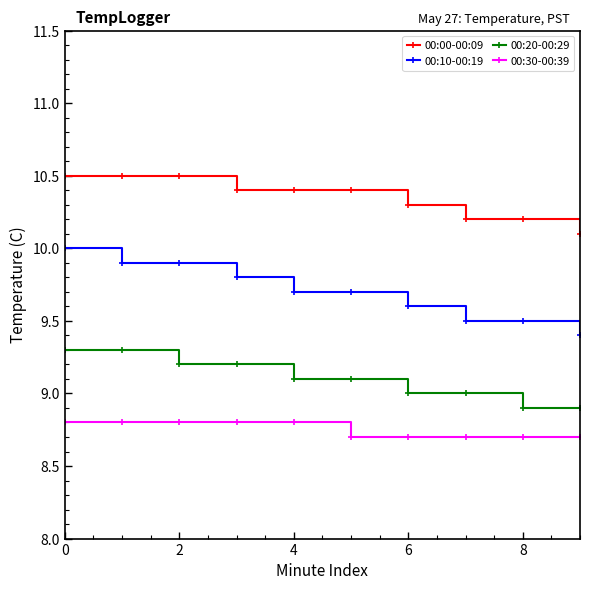

Which series has the widest spread of values?

00:10-00:19